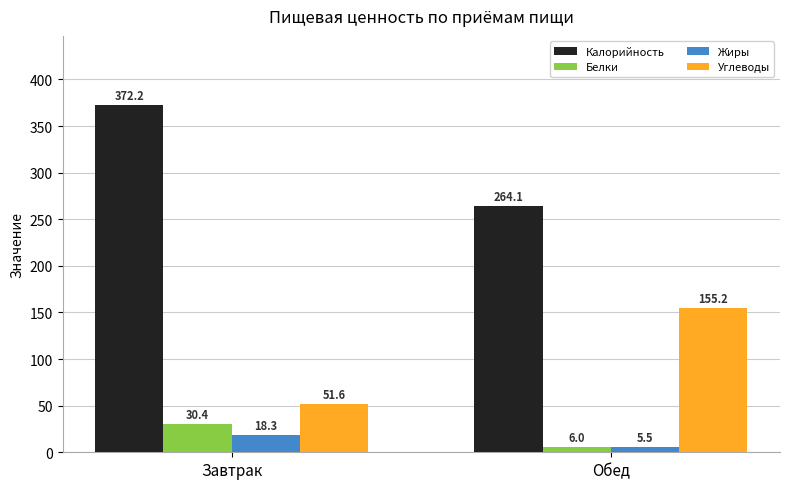

What is the total value across all series at Завтрак?

472.5